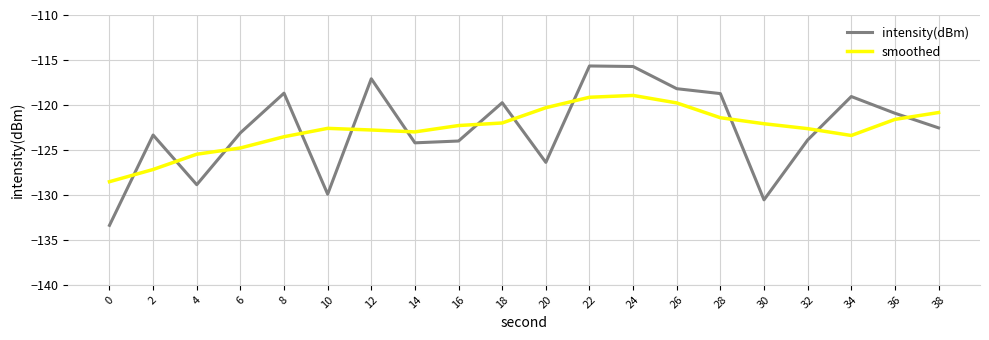

True or false: smoothed has a value of -122.8 at 12.

True